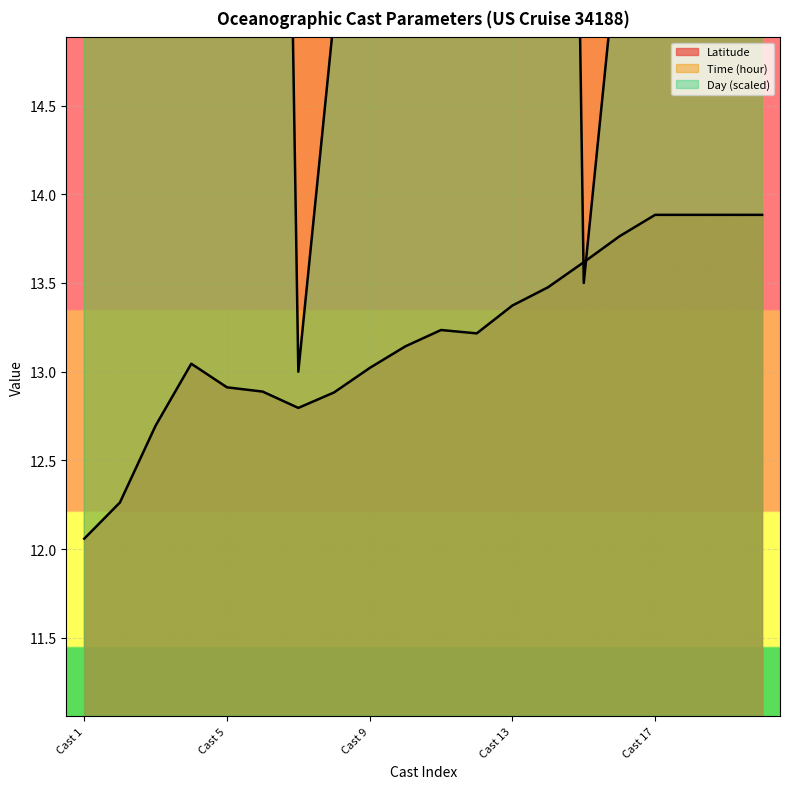

Is it true that Latitude equals 7.8 at Cast 20?

False